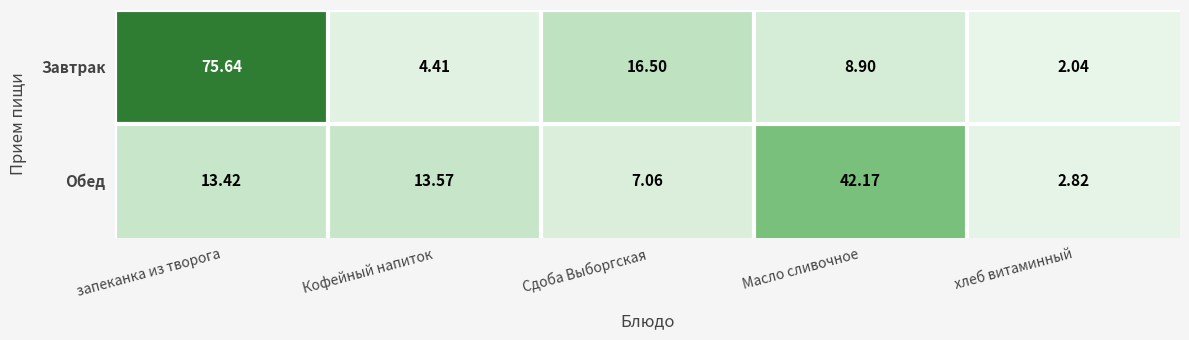

At which label does Завтрак first exceed 8?

запеканка из творога